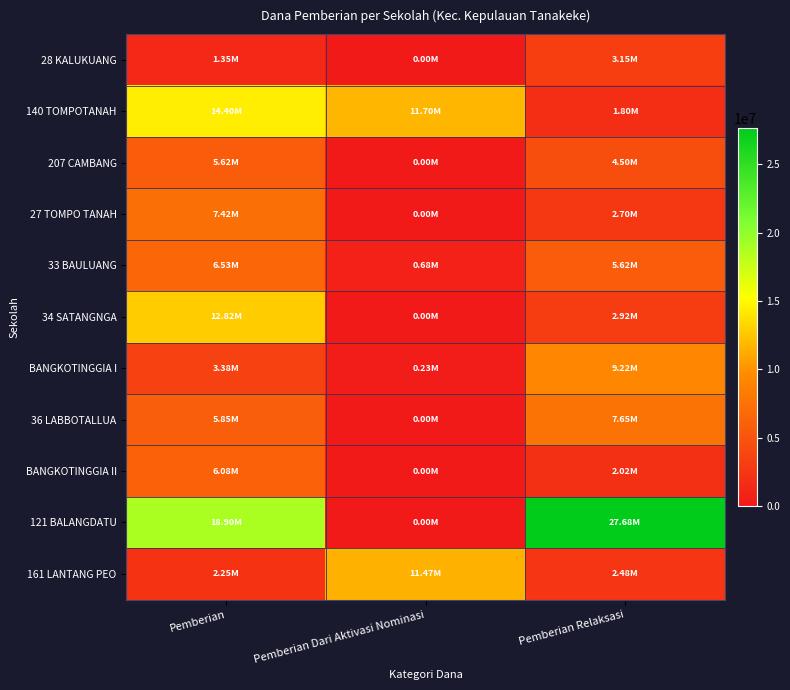

Reading right to left, list all the values displayed in this chart.

28 KALUKUANG: Pemberian Relaksasi=3150000	Pemberian Dari Aktivasi Nominasi=0	Pemberian=1350000
140 TOMPOTANAH: Pemberian Relaksasi=1800000	Pemberian Dari Aktivasi Nominasi=11700000	Pemberian=14400000
207 CAMBANG: Pemberian Relaksasi=4500000	Pemberian Dari Aktivasi Nominasi=0	Pemberian=5625000
27 TOMPO TANAH: Pemberian Relaksasi=2700000	Pemberian Dari Aktivasi Nominasi=0	Pemberian=7425000
33 BAULUANG: Pemberian Relaksasi=5625000	Pemberian Dari Aktivasi Nominasi=675000	Pemberian=6525000
34 SATANGNGA: Pemberian Relaksasi=2925000	Pemberian Dari Aktivasi Nominasi=0	Pemberian=12825000
BANGKOTINGGIA I: Pemberian Relaksasi=9225000	Pemberian Dari Aktivasi Nominasi=225000	Pemberian=3375000
36 LABBOTALLUA: Pemberian Relaksasi=7650000	Pemberian Dari Aktivasi Nominasi=0	Pemberian=5850000
BANGKOTINGGIA II: Pemberian Relaksasi=2025000	Pemberian Dari Aktivasi Nominasi=0	Pemberian=6075000
121 BALANGDATU: Pemberian Relaksasi=27675000	Pemberian Dari Aktivasi Nominasi=0	Pemberian=18900000
161 LANTANG PEO: Pemberian Relaksasi=2475000	Pemberian Dari Aktivasi Nominasi=11475000	Pemberian=2250000